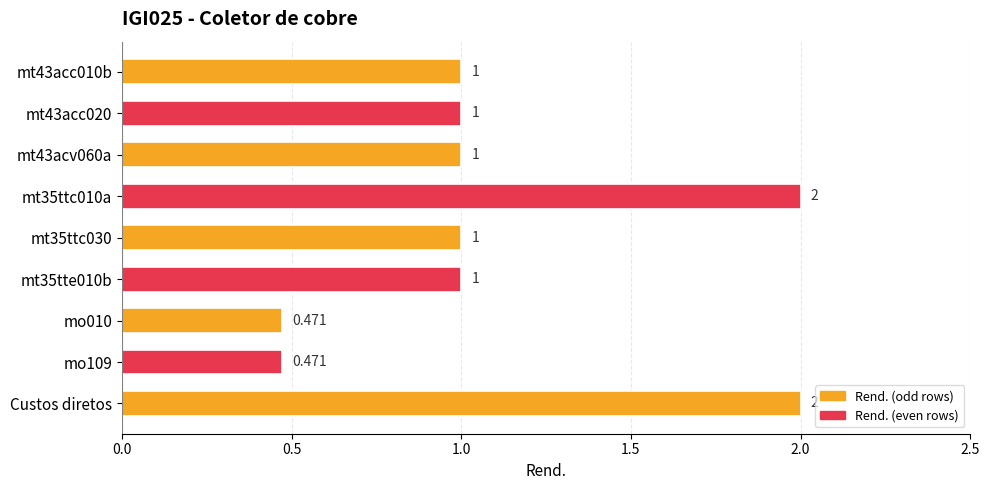

What is the label of the 9th bar from the top?

Custos diretos